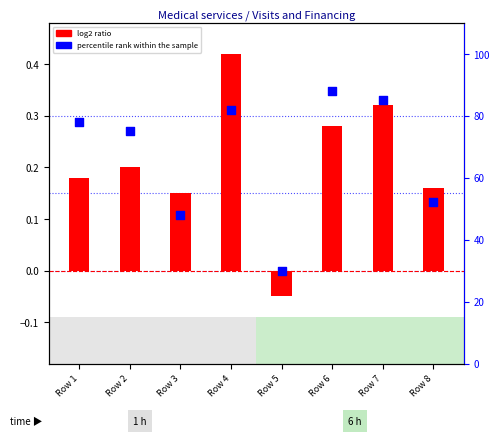

At how many categories does at least one series exceed 4?

8